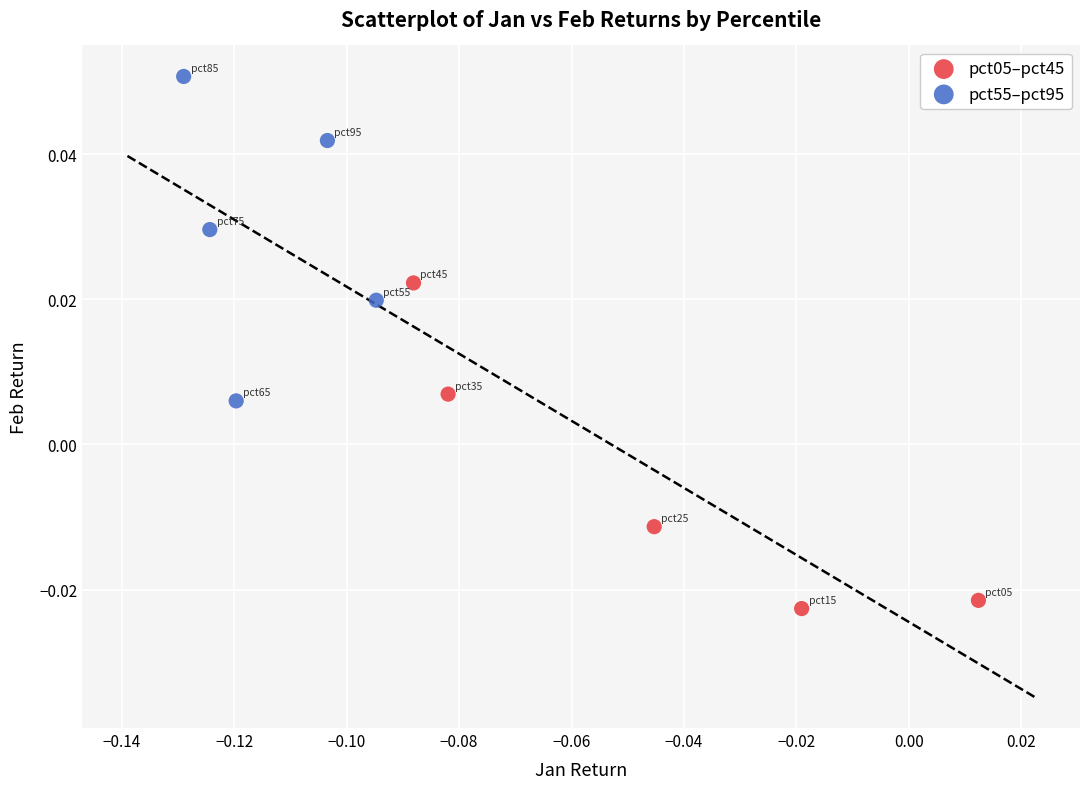

Which series contains the lowest Y value?

pct05–pct45